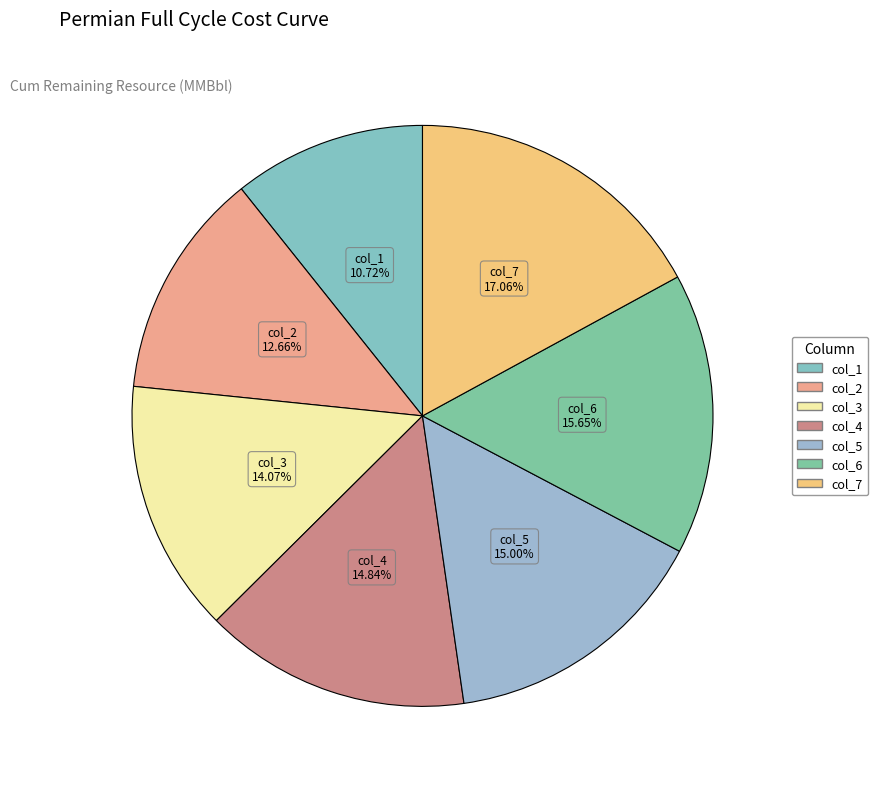

Is it true that col_5 is 15% of the pie?

True